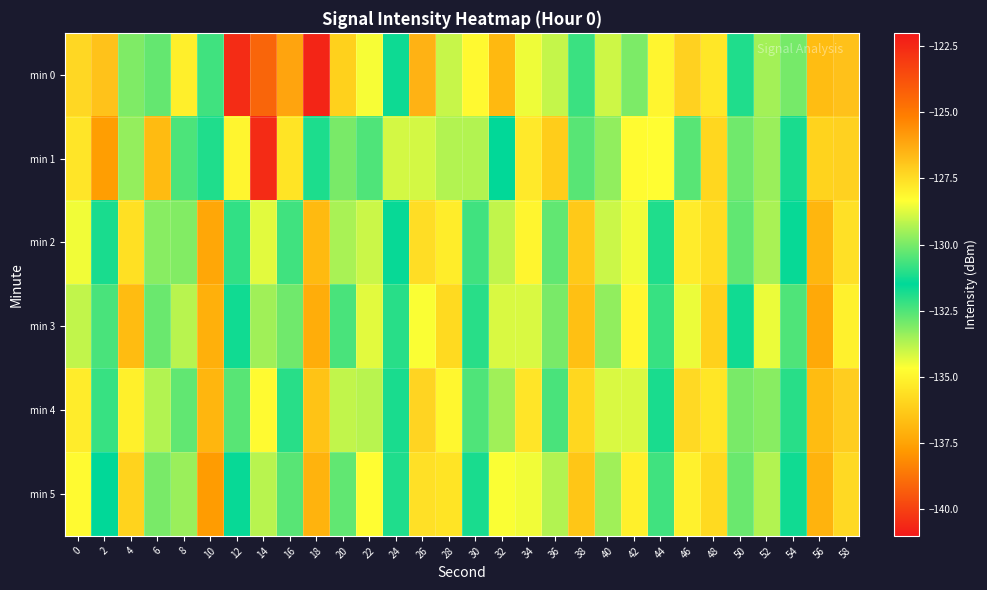

Reading left to right, what are all the values shown in this chart?

min 0: 0=-127.4	2=-126.8	4=-129.9	6=-132.7	8=-135.1	10=-130.7	12=-140.5	14=-139.1	16=-126.1	18=-122.4	20=-136.1	22=-128.4	24=-131.3	26=-126.4	28=-134.0	30=-134.8	32=-136.8	34=-128.5	36=-129.1	38=-132.2	40=-129.0	42=-133.0	44=-128.1	46=-127.2	48=-135.4	50=-131.1	52=-133.5	54=-133.0	56=-136.7	58=-126.8
min 1: 0=-127.7	2=-137.6	4=-129.7	6=-136.8	8=-132.5	10=-131.1	12=-128.1	14=-140.5	16=-135.5	18=-131.1	20=-130.0	22=-132.5	24=-128.9	26=-134.1	28=-129.3	30=-133.7	32=-131.5	34=-127.8	36=-136.2	38=-130.4	40=-129.7	42=-134.8	44=-128.3	46=-132.6	48=-135.9	50=-130.1	52=-133.4	54=-131.8	56=-136.0	58=-127.2
min 2: 0=-128.5	2=-131.2	4=-135.6	6=-129.8	8=-133.1	10=-137.4	12=-130.9	14=-128.7	16=-132.3	18=-136.8	20=-129.4	22=-134.0	24=-131.6	26=-127.5	28=-135.2	30=-130.7	32=-133.9	34=-128.1	36=-132.7	38=-136.3	40=-129.0	42=-134.5	44=-131.1	46=-127.9	48=-135.7	50=-130.3	52=-133.6	54=-131.4	56=-136.9	58=-127.6
min 3: 0=-129.1	2=-132.4	4=-136.7	6=-130.2	8=-133.8	10=-137.1	12=-131.3	14=-129.5	16=-132.9	18=-137.2	20=-130.6	22=-134.3	24=-132.0	26=-128.4	28=-135.8	30=-131.0	32=-134.2	34=-128.8	36=-133.0	38=-136.6	40=-129.7	42=-134.9	44=-132.2	46=-128.6	48=-136.1	50=-131.7	52=-134.4	54=-132.5	56=-137.3	58=-128.0
min 4: 0=-127.9	2=-130.8	4=-135.1	6=-129.3	8=-132.7	10=-136.9	12=-130.4	14=-128.2	16=-132.0	18=-136.5	20=-129.1	22=-133.8	24=-131.2	26=-127.3	28=-134.9	30=-130.5	32=-133.5	34=-127.7	36=-132.4	38=-135.9	40=-128.8	42=-134.2	44=-131.8	46=-127.4	48=-135.4	50=-130.0	52=-133.2	54=-131.0	56=-136.7	58=-127.1
min 5: 0=-128.2	2=-131.5	4=-136.0	6=-130.0	8=-133.4	10=-137.7	12=-131.6	14=-129.2	16=-132.6	18=-137.0	20=-130.3	22=-134.7	24=-131.9	26=-127.6	28=-135.5	30=-131.2	32=-134.6	34=-128.5	36=-133.7	38=-136.4	40=-129.5	42=-135.1	44=-132.3	46=-128.0	48=-135.8	50=-130.2	52=-133.7	54=-131.3	56=-137.0	58=-127.4